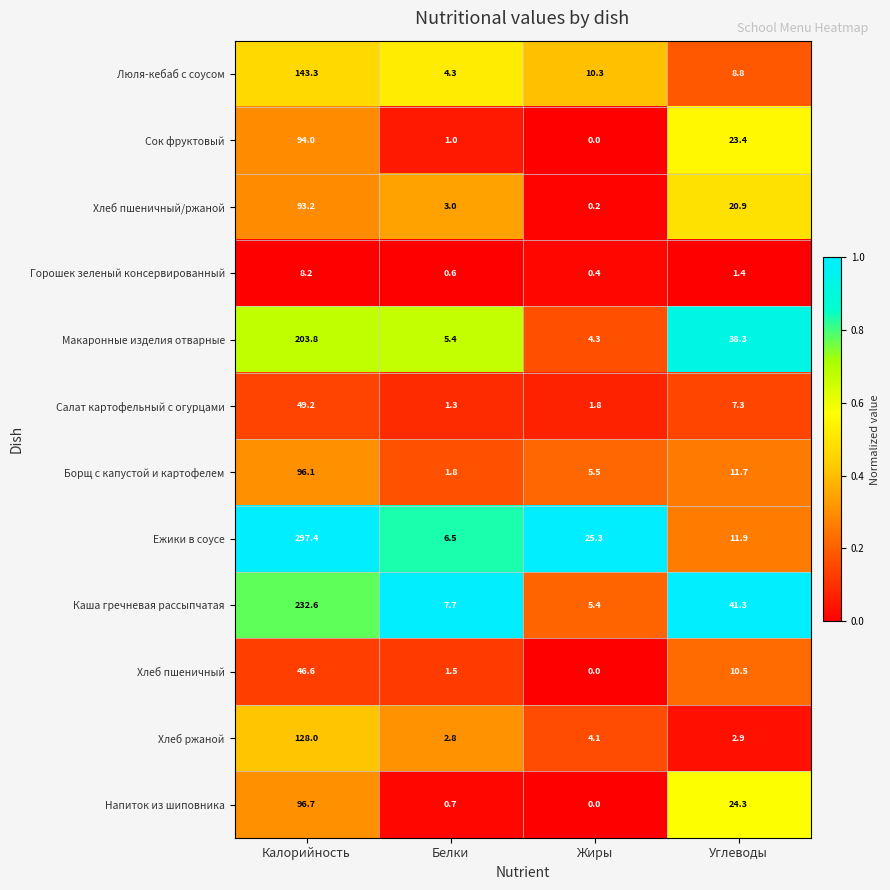

At which category is the sum across all series the highest?

Калорийность